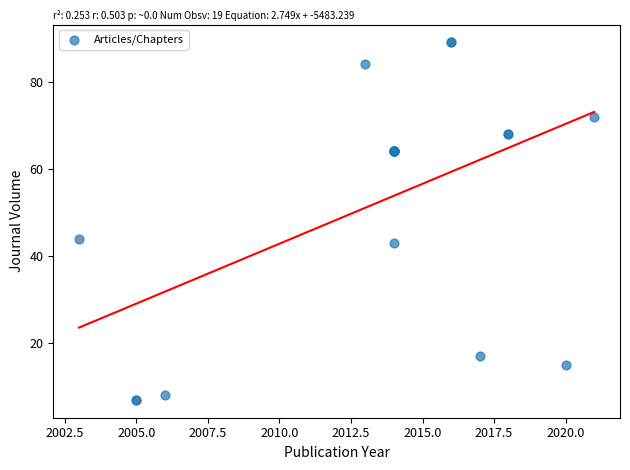

What Y value in the scatter plot is closest to 48?

44